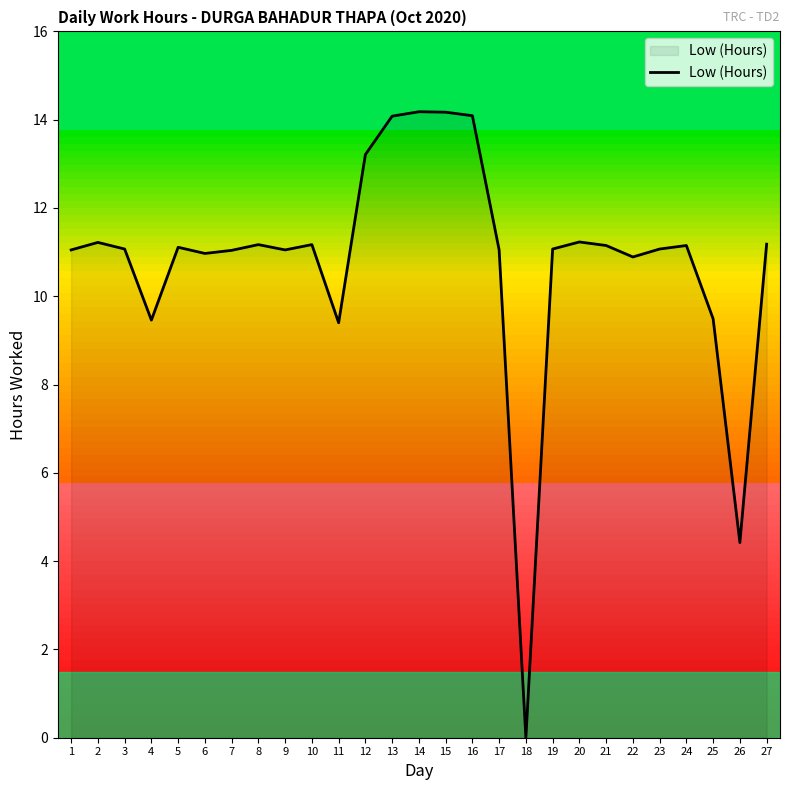

What is the maximum value shown in the chart?

14.2